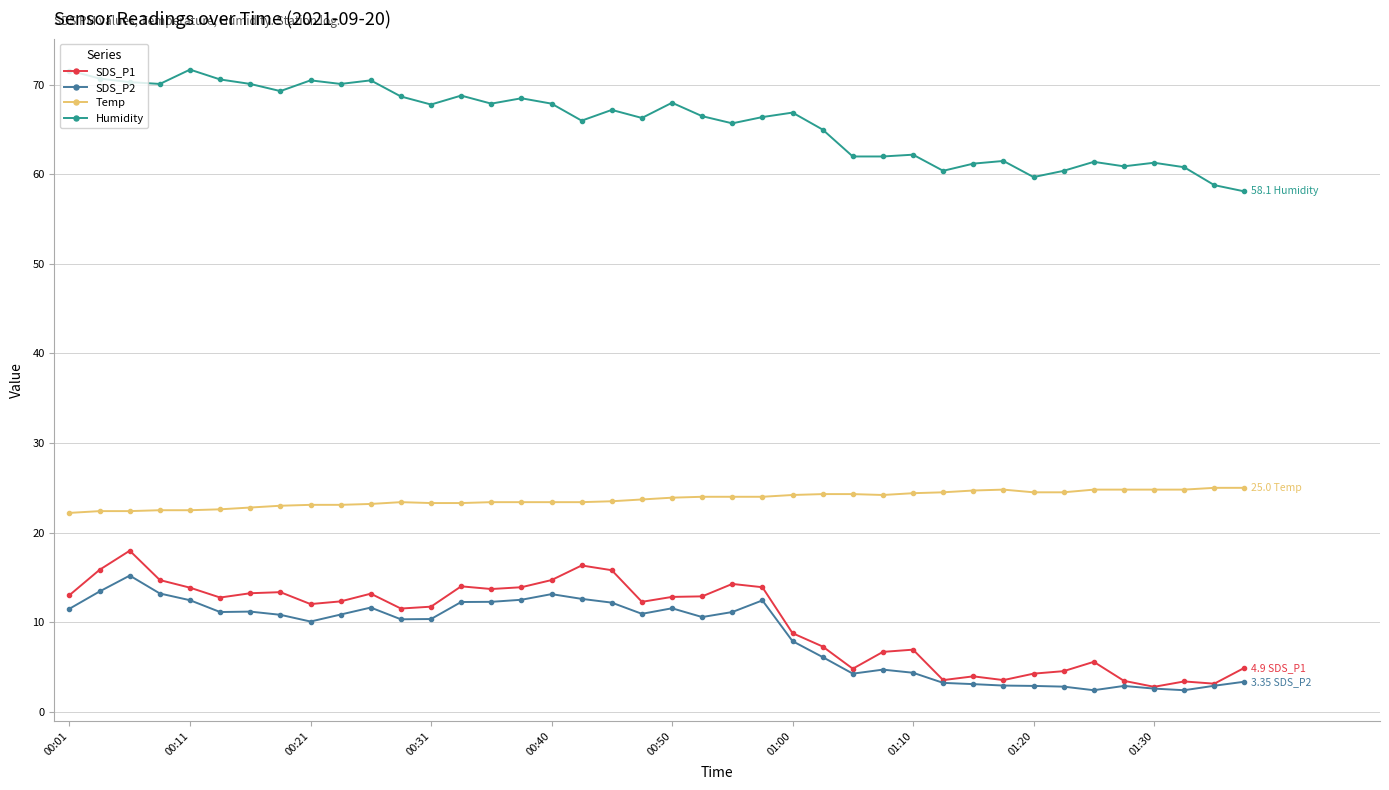

At how many categories does at least one series exceed 26?

40